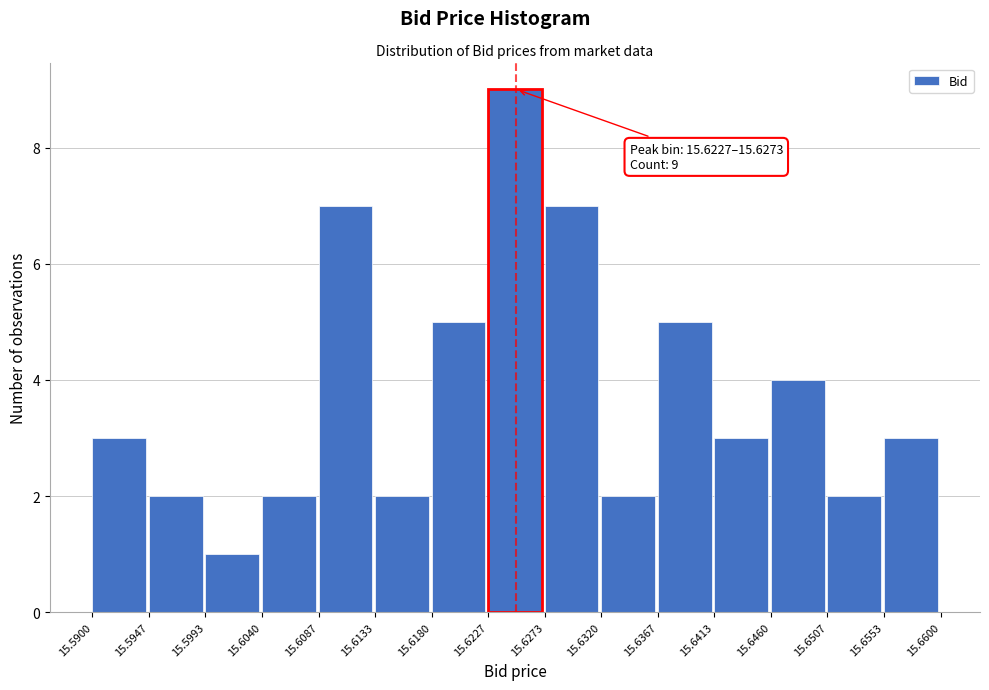

Over which range of the x-axis is the bar tallest?

15.6227 to 15.6273